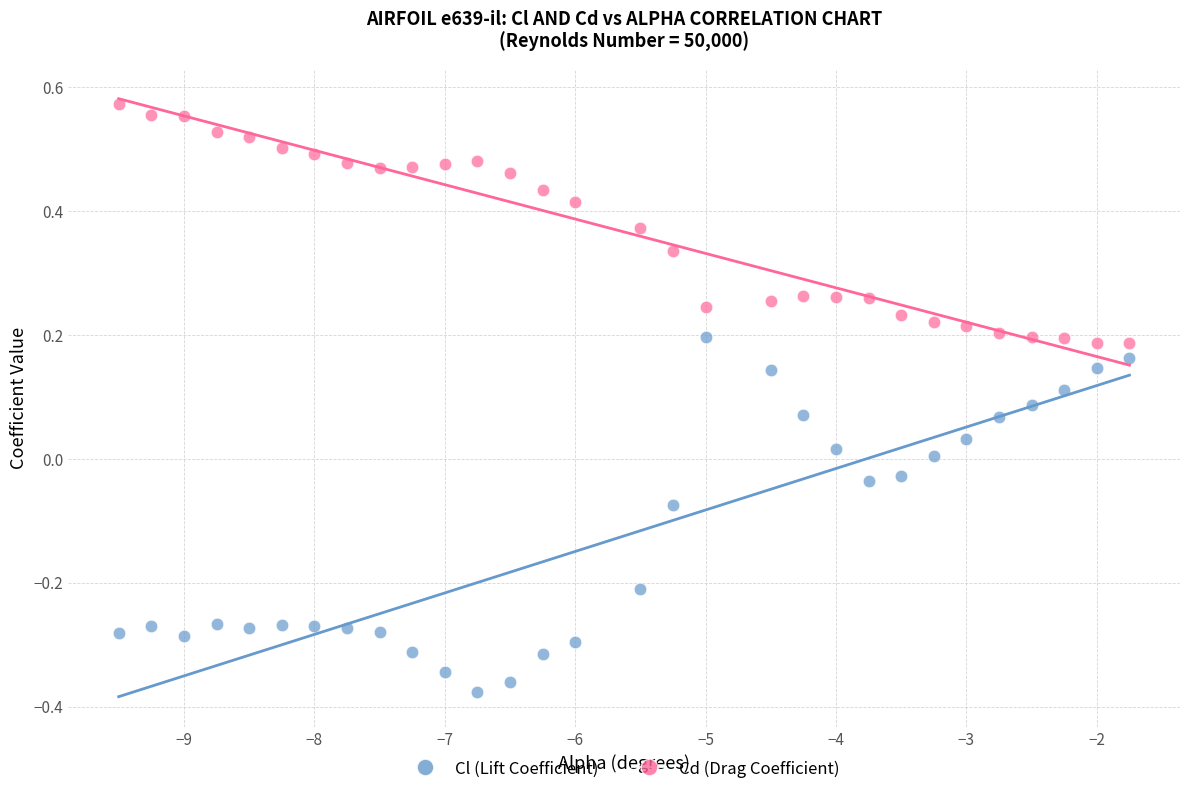

Across all data points, what is the range of Y values (max minus min)?

1.0